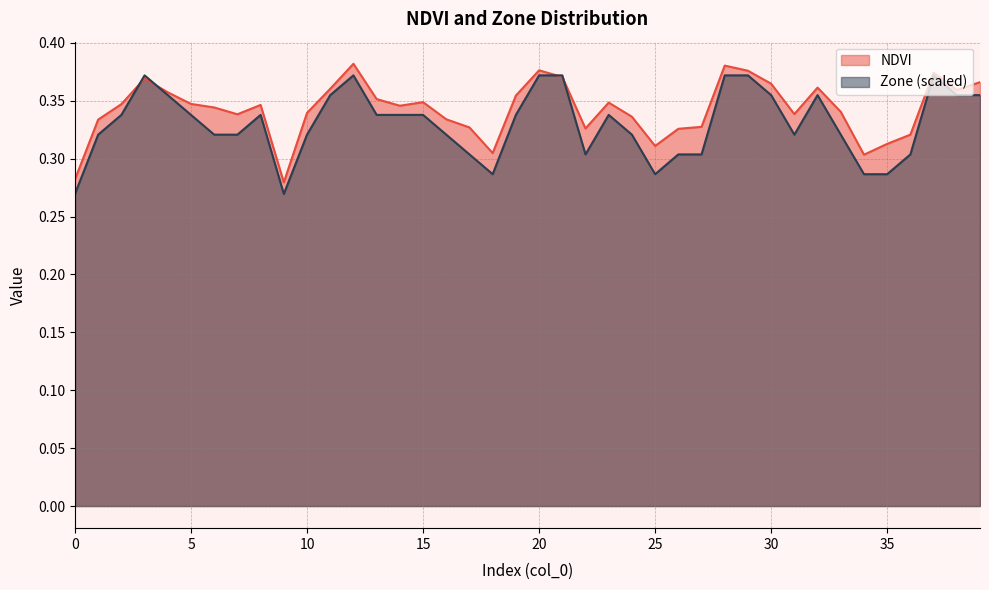

Reading left to right, extract all data points from this chart.

NDVI: 0=0.3	1=0.3	2=0.3	3=0.4	4=0.4	5=0.3	6=0.3	7=0.3	8=0.3	9=0.3	10=0.3	11=0.4	12=0.4	13=0.4	14=0.3	15=0.3	16=0.3	17=0.3	18=0.3	19=0.4	20=0.4	21=0.4	22=0.3	23=0.3	24=0.3	25=0.3	26=0.3	27=0.3	28=0.4	29=0.4	30=0.4	31=0.3	32=0.4	33=0.3	34=0.3	35=0.3	36=0.3	37=0.4	38=0.4	39=0.4
Zone: 0=0.3	1=0.3	2=0.3	3=0.4	4=0.4	5=0.3	6=0.3	7=0.3	8=0.3	9=0.3	10=0.3	11=0.4	12=0.4	13=0.3	14=0.3	15=0.3	16=0.3	17=0.3	18=0.3	19=0.3	20=0.4	21=0.4	22=0.3	23=0.3	24=0.3	25=0.3	26=0.3	27=0.3	28=0.4	29=0.4	30=0.4	31=0.3	32=0.4	33=0.3	34=0.3	35=0.3	36=0.3	37=0.4	38=0.4	39=0.4